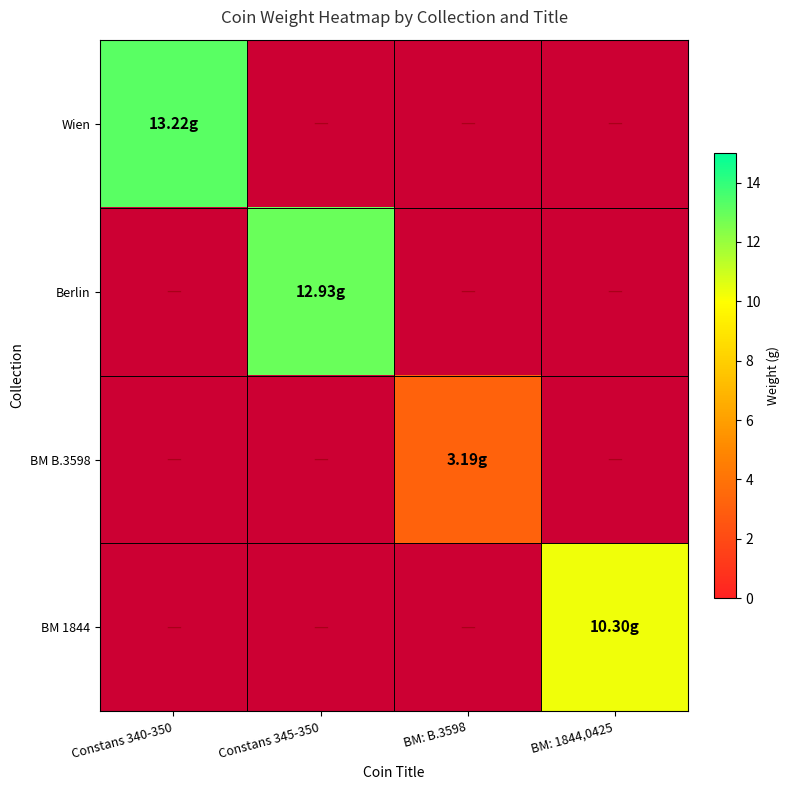

Count the number of categories in the chart.

4